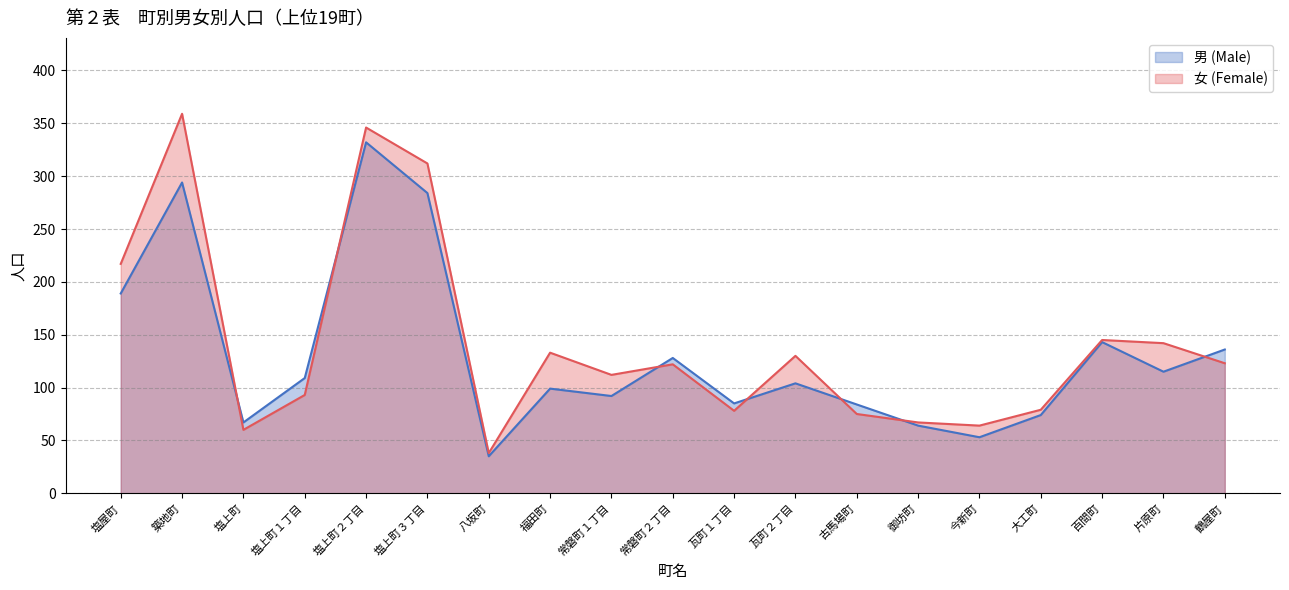

After their last crossing, which series has the higher values: 女 (Female) or 男 (Male)?

男 (Male)